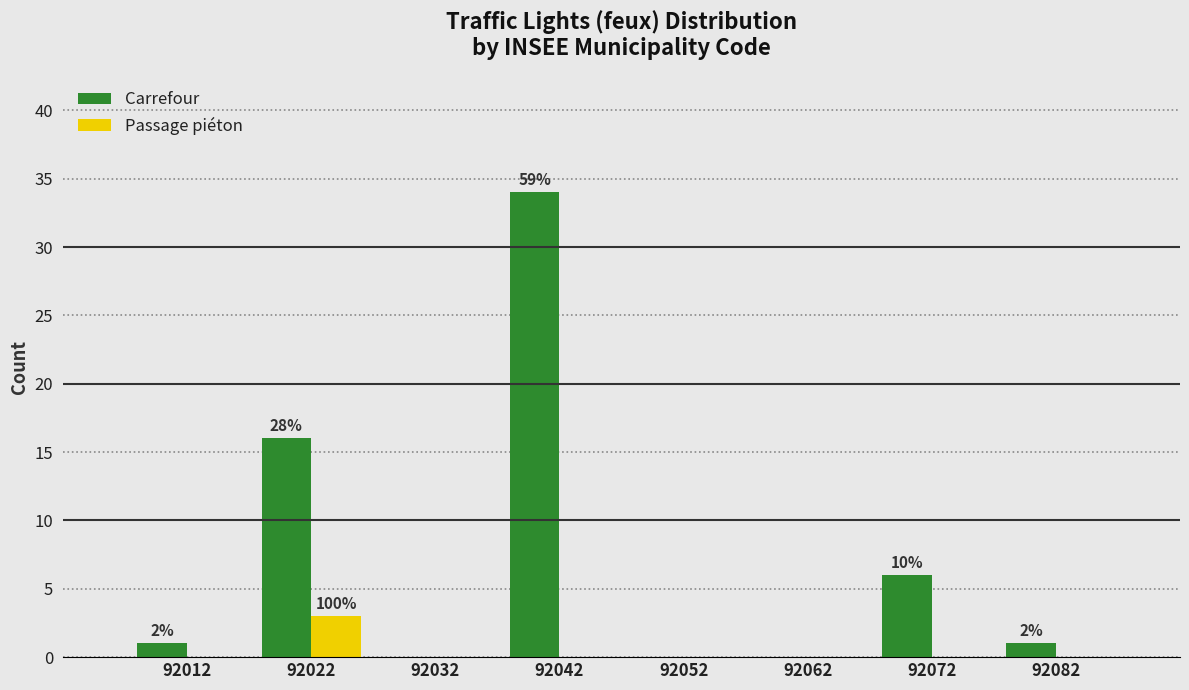

In the Passage piéton series, which range on the x-axis has the tallest bar?

92017 to 92027